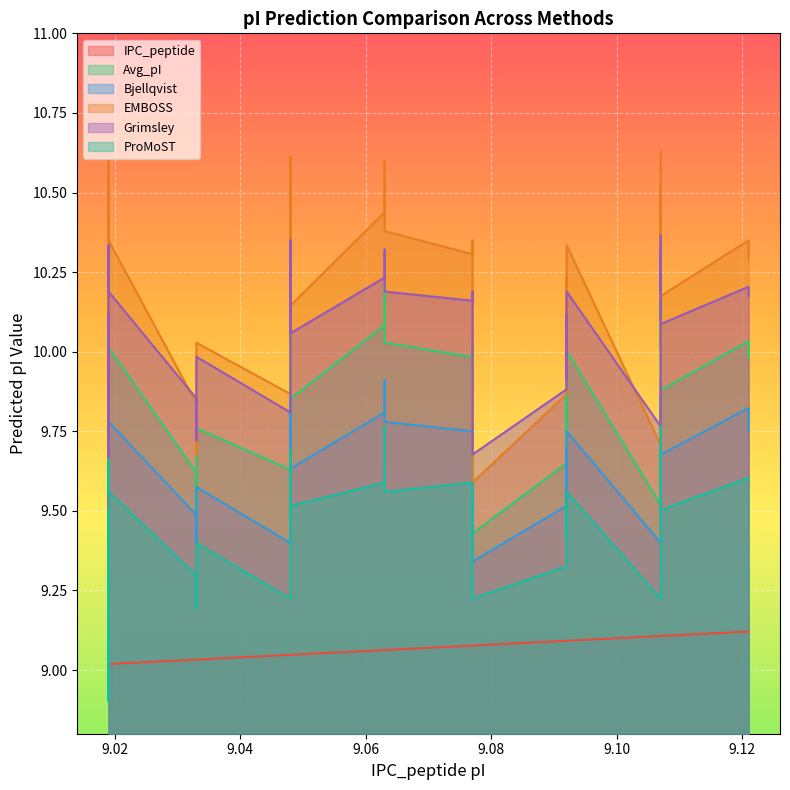

What is the value of the EMBOSS point at the 27th from the left?

10.2